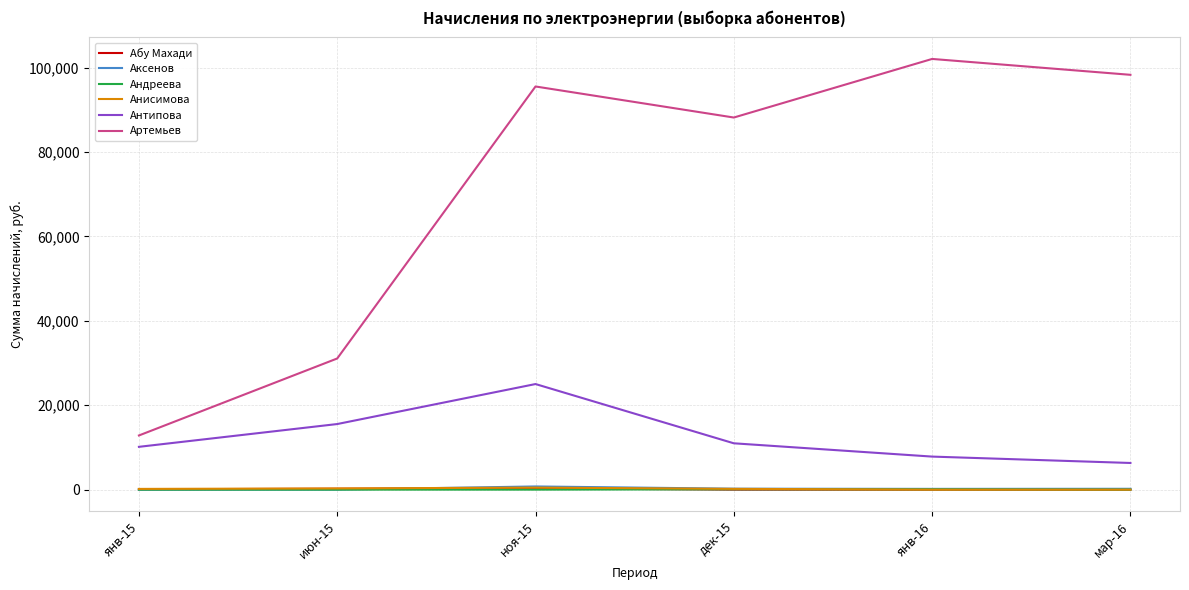

Between июн-15 and мар-16, which series saw the biggest shift?

Артемьев